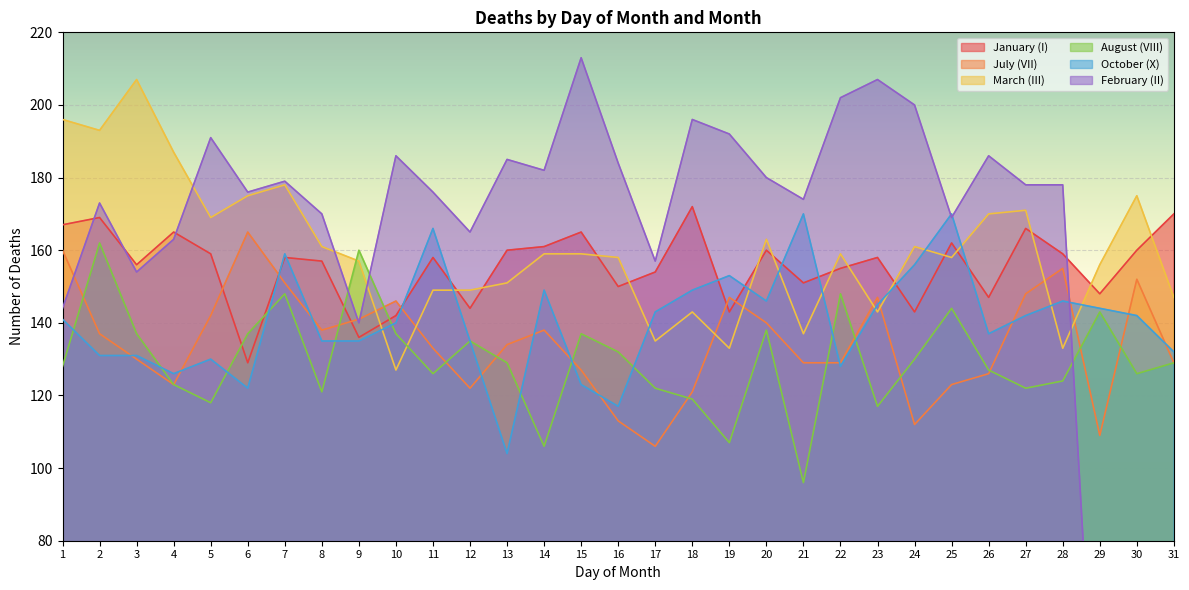

After their last crossing, which series has the higher values: August (VIII) or January (I)?

January (I)